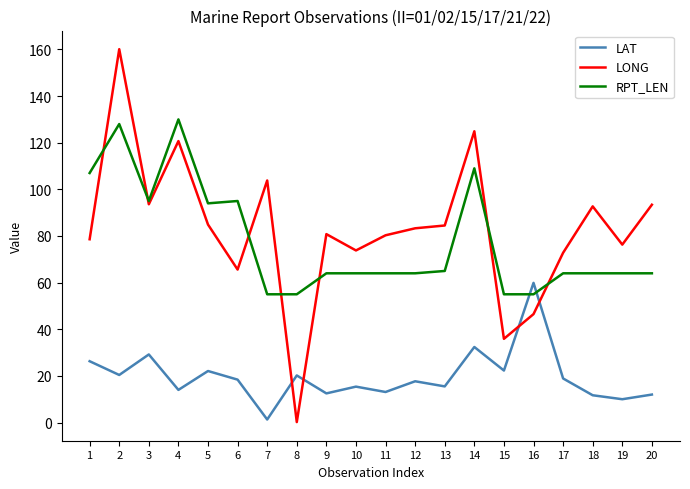

At which category is the sum across all series the highest?

2